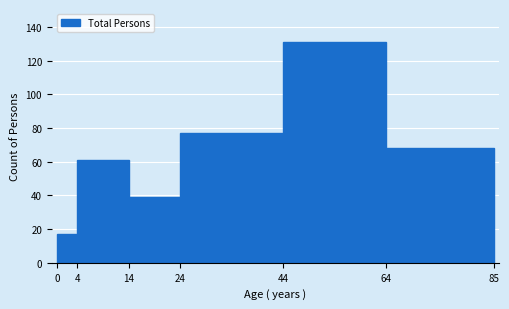

Reading left to right, list every bar in this chart as the range it spans on the x-axis followed by its height. The values are not printed on the chart, so give them approximately, as read against the axis.

0 to 4: 18
4 to 14: 62
14 to 24: 40
24 to 44: 78
44 to 64: 132
64 to 85: 68